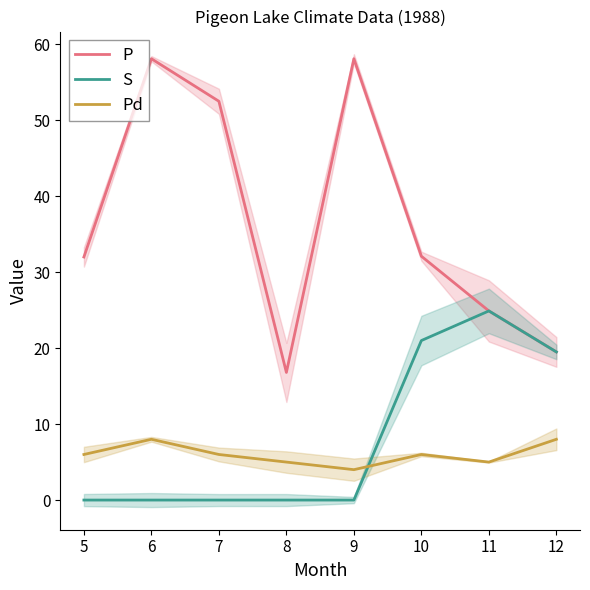

What is the maximum value for S?

24.9